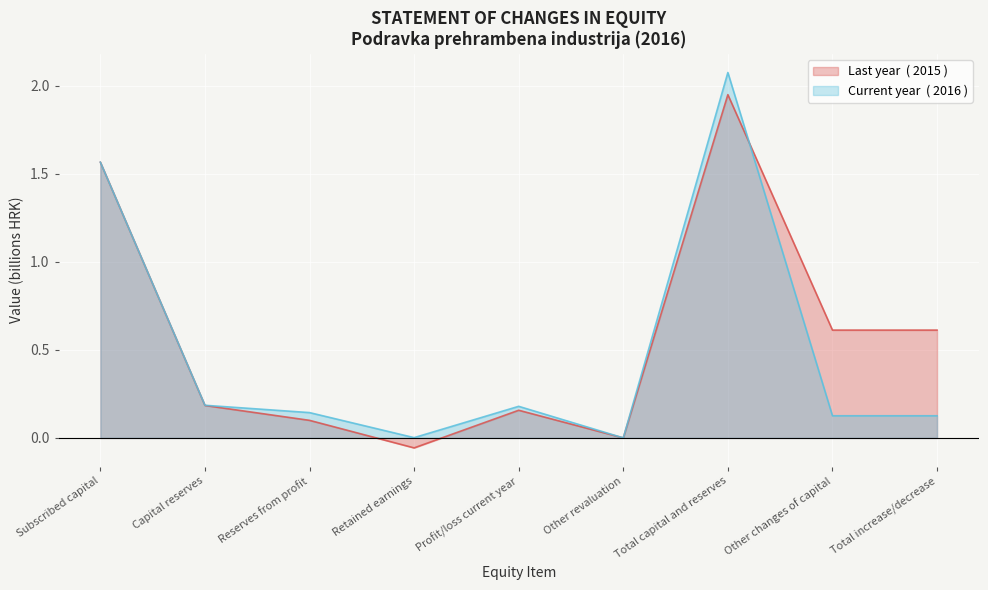

After their last crossing, which series has the higher values: Current year or Last year?

Last year